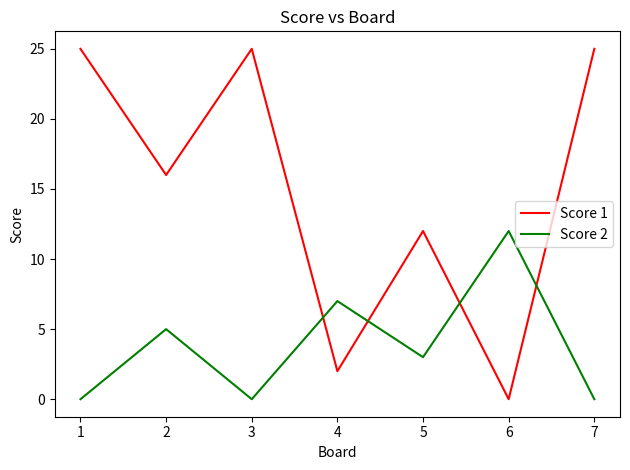

List the series in order of their overall mean, lowest first.

Score 2, Score 1